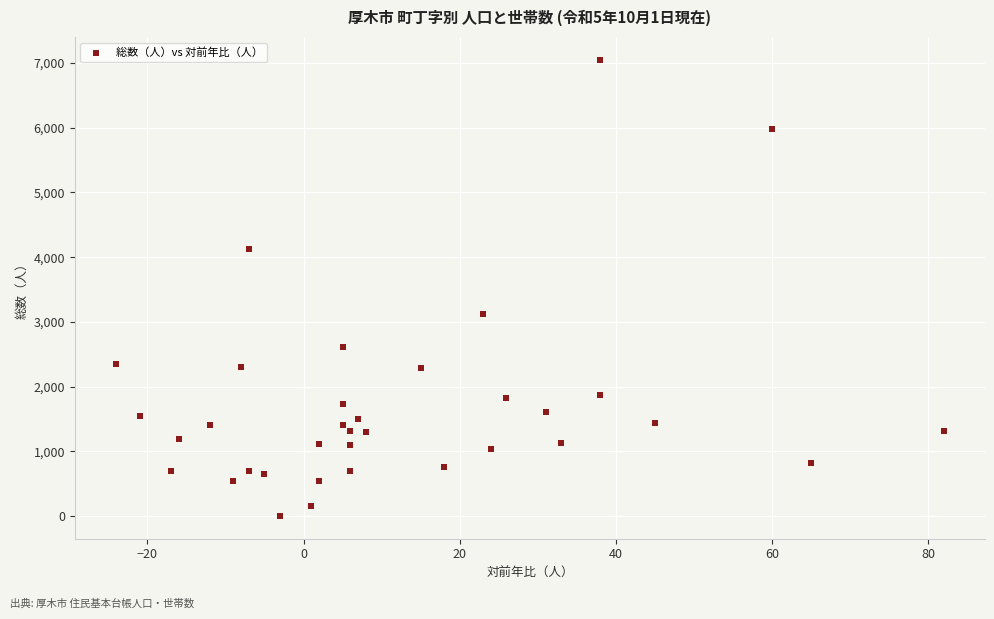

What is the range of Y values (max minus min)?

7043